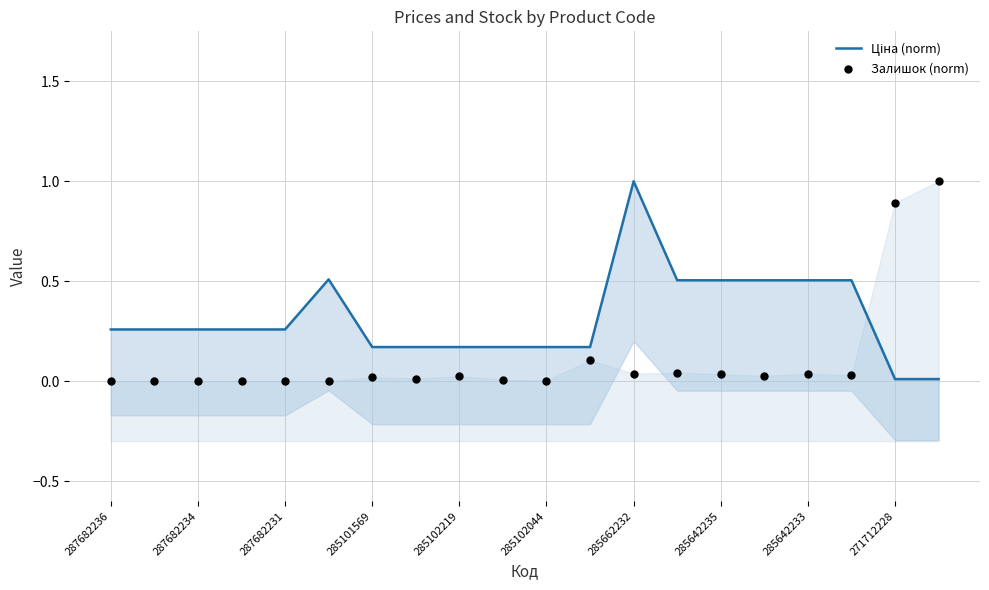

Which series has the largest total across all categories?

Ціна (norm)